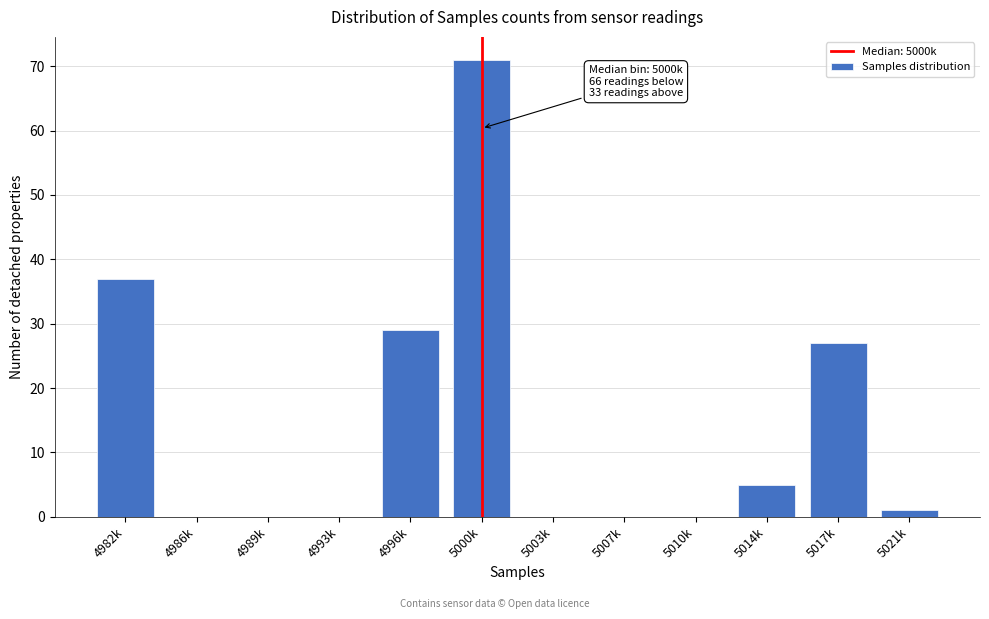

Reading right to left, what are all the values shown in this chart?

5021k=1	5017k=27	5014k=5	5010k=0	5007k=0	5003k=0	5000k=71	4996k=29	4993k=0	4989k=0	4986k=0	4982k=37